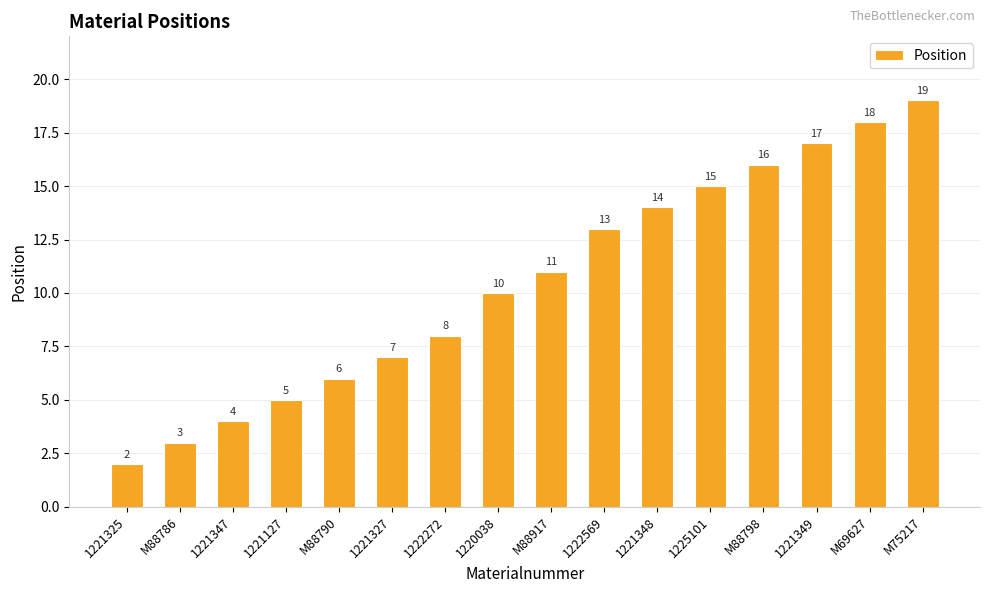

Is it true that the value at M88917 is 11?

True